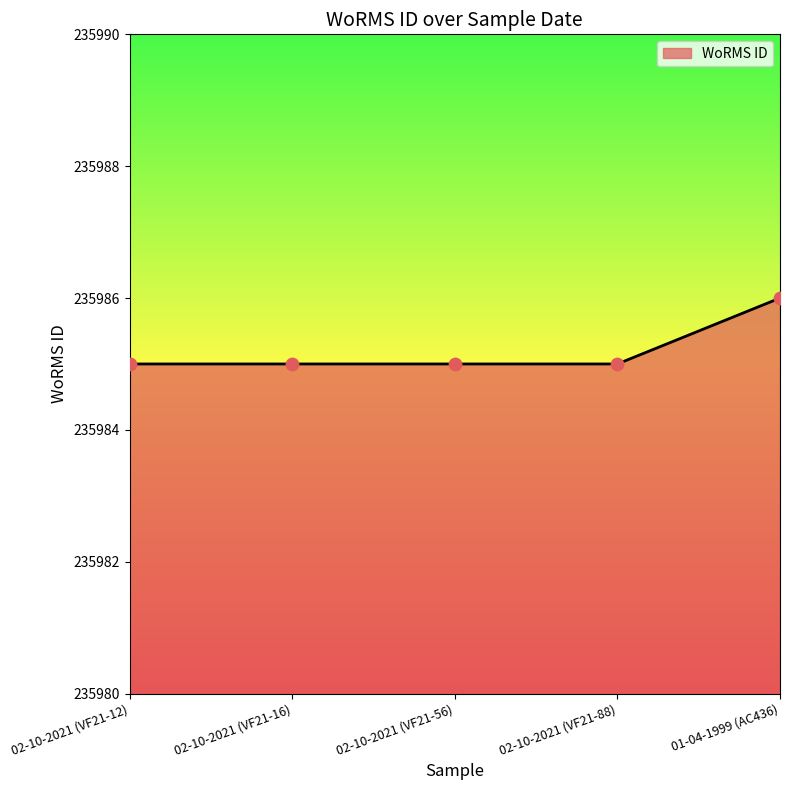

Approximately how many times larger is the value at 02-10-2021 (VF21-12) compared to 02-10-2021 (VF21-56)?

1.0